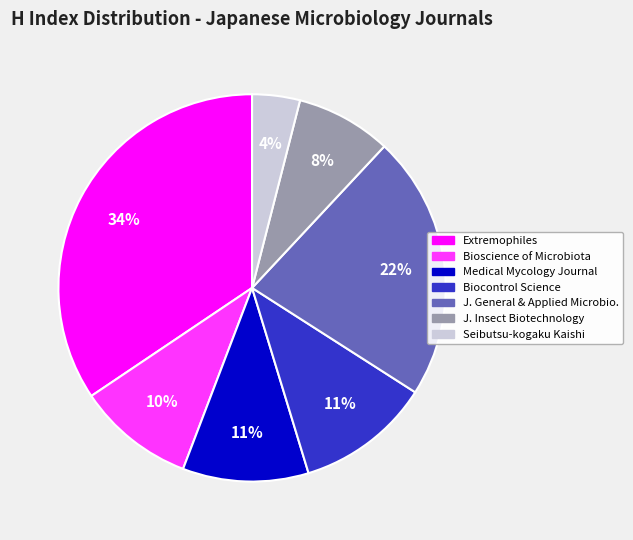

True or false: Medical Mycology Journal accounts for 5% of the total.

False